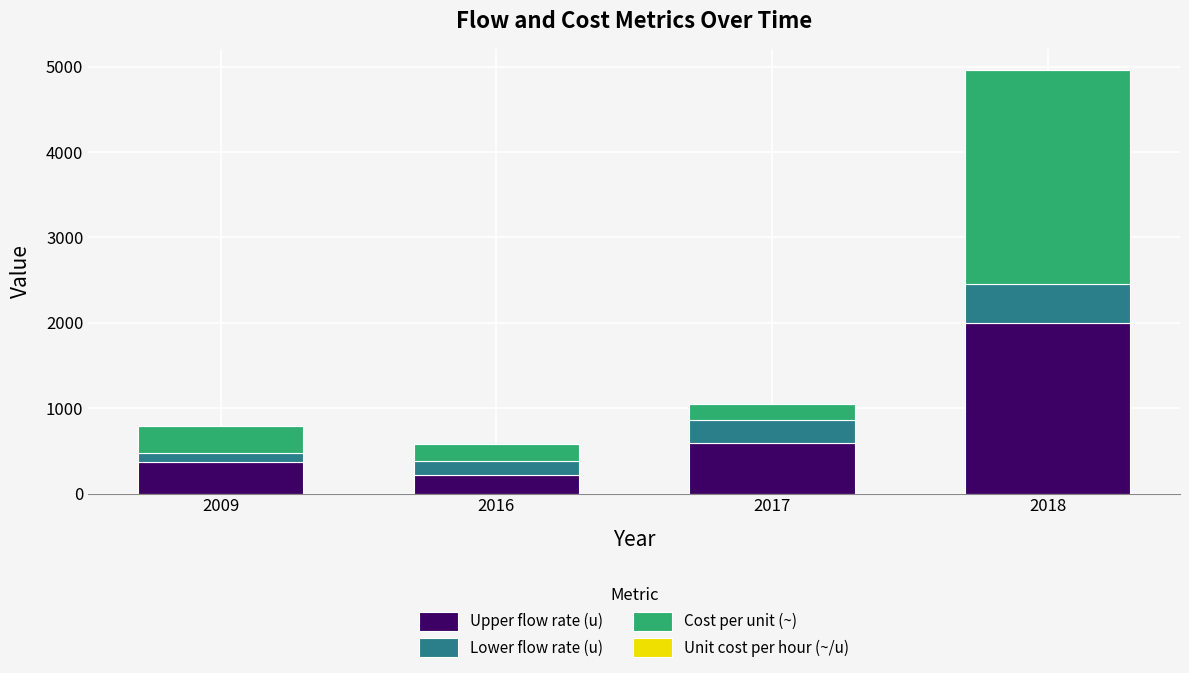

Does the chart contain stacked bars?

Yes